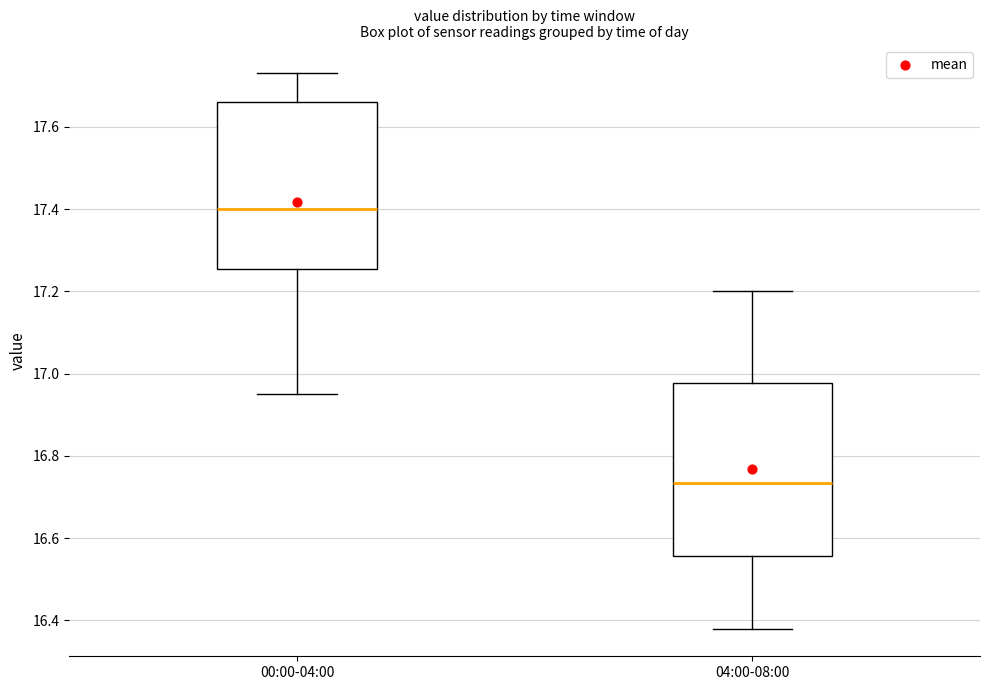

Reading left to right, transcribe this box plot: for each box, give where its median line is, the range the box spans, and where its two whiskers end, as read against the y-axis. The values are not printed on the chart, so give them approximately, as read against the axis.

00:00-04:00: median 17.40, box 17.26 to 17.66, whiskers 16.96 to 17.74
04:00-08:00: median 16.74, box 16.56 to 16.98, whiskers 16.38 to 17.20